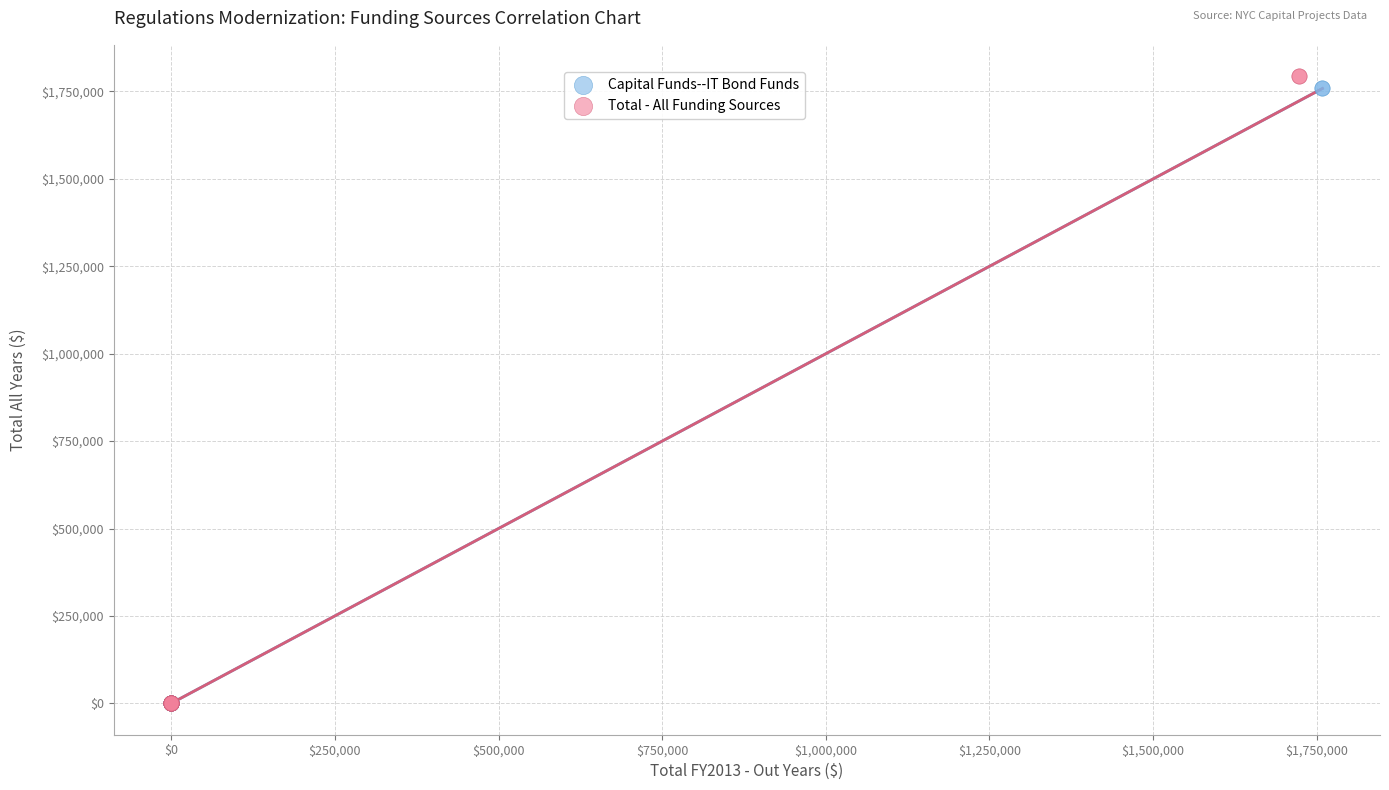

What are all the series names shown in the legend?

Capital Funds--IT Bond Funds, Total - All Funding Sources